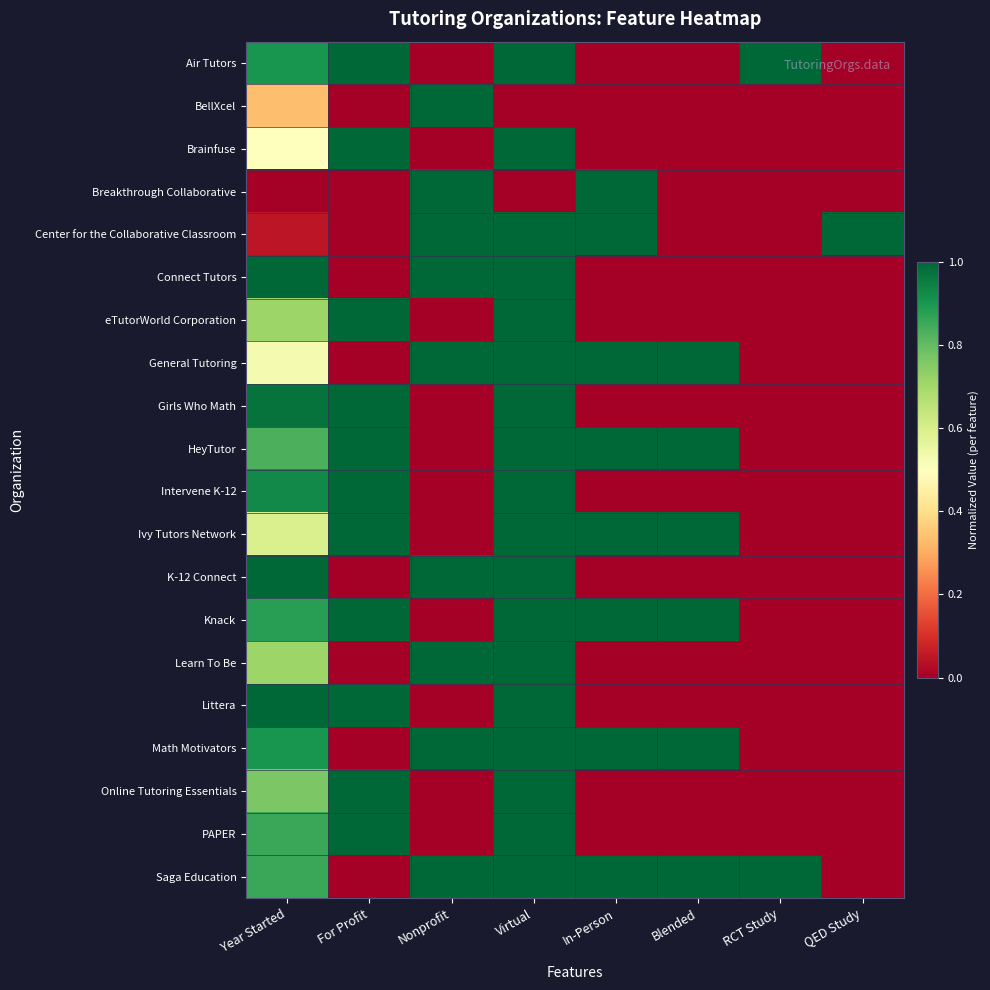

Between Virtual and Year Started, which is larger?

Virtual